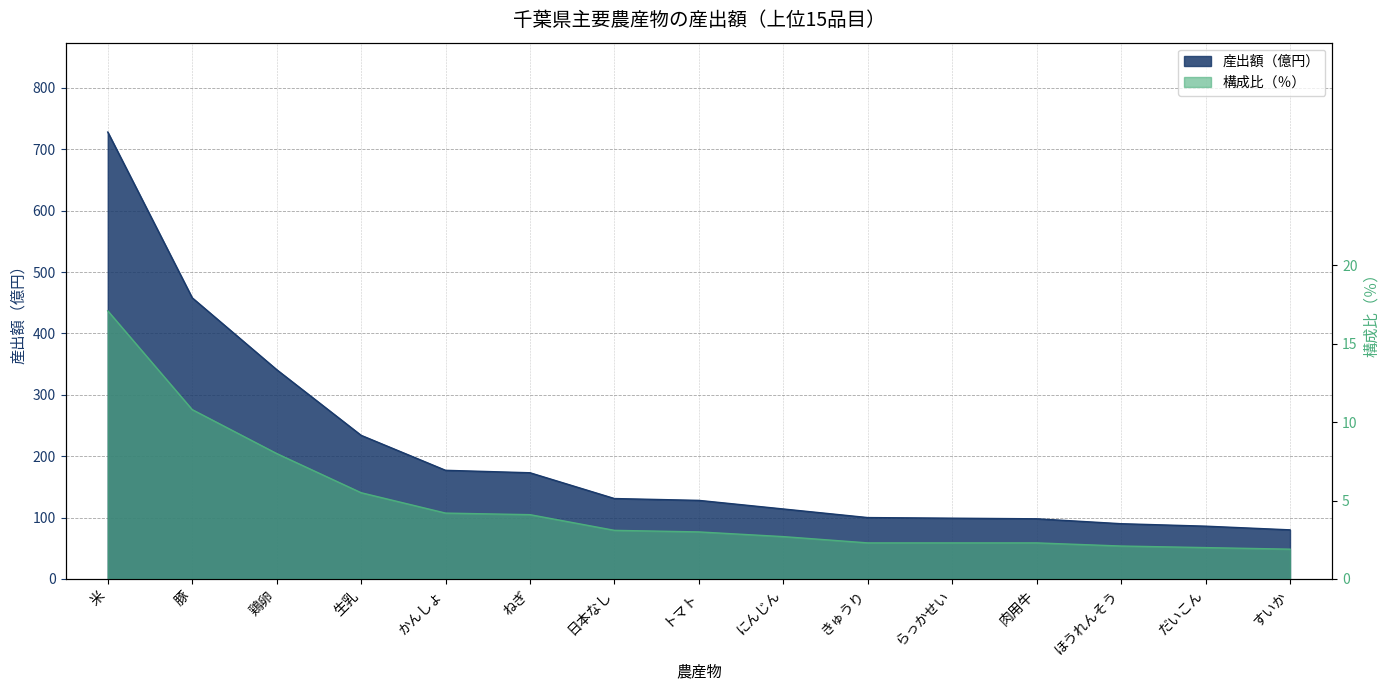

Reading right to left, extract all data points from this chart.

産出額（億円）: すいか=80.0	だいこん=86.0	ほうれんそう=90.0	肉用牛=98.0	らっかせい=99.0	きゅうり=100.0	にんじん=114.0	トマト=128.0	日本なし=131.0	ねぎ=173.0	かんしょ=177.0	生乳=234.0	鶏卵=341.0	豚=458.0	米=728.0
構成比（％）: すいか=48.5	だいこん=51.1	ほうれんそう=53.6	肉用牛=58.8	らっかせい=58.8	きゅうり=58.8	にんじん=69.0	トマト=76.6	日本なし=79.2	ねぎ=104.7	かんしょ=107.3	生乳=140.5	鶏卵=204.4	豚=275.9	米=436.8